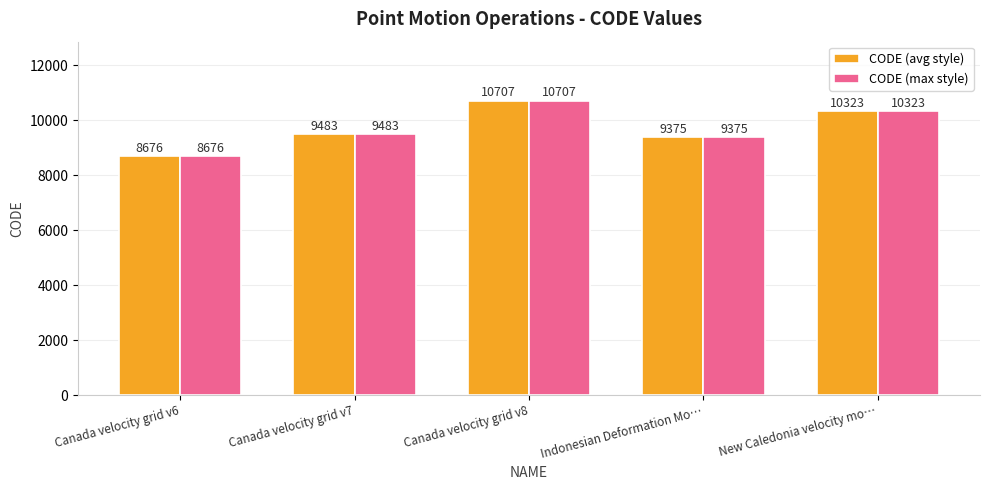

What is the sum of the CODE (max style) values at Indonesian Deformation Mo… and Canada velocity grid v7?

18858